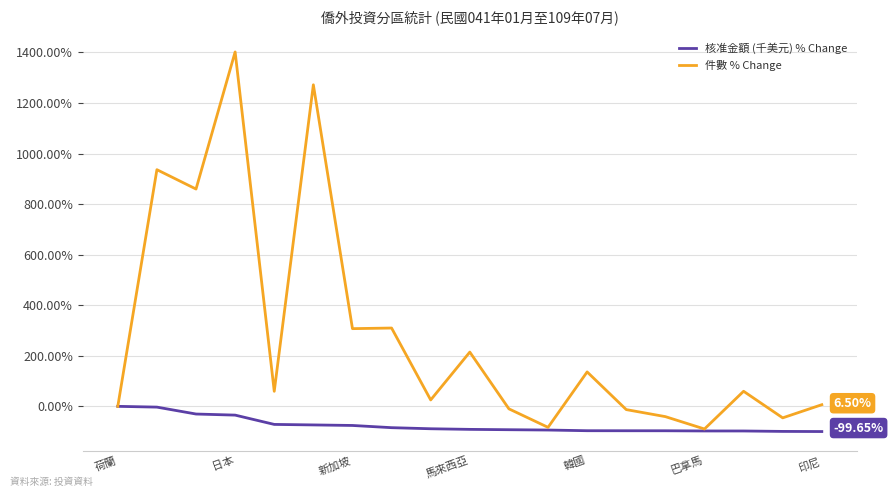

Which series has the largest total across all categories?

件數 % Change